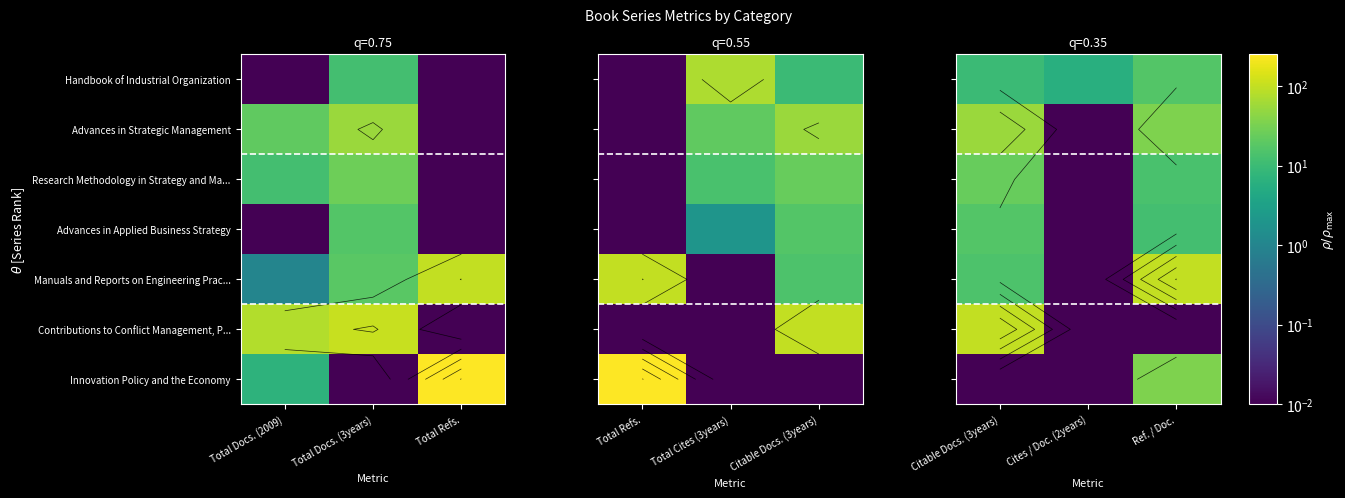

At Citable Docs. (3years), list the series in order from largest to smallest.

Contributions to Conflict Management, P..., Advances in Strategic Management, Research Methodology in Strategy and Ma..., Advances in Applied Business Strategy, Manuals and Reports on Engineering Prac..., Handbook of Industrial Organization, Innovation Policy and the Economy